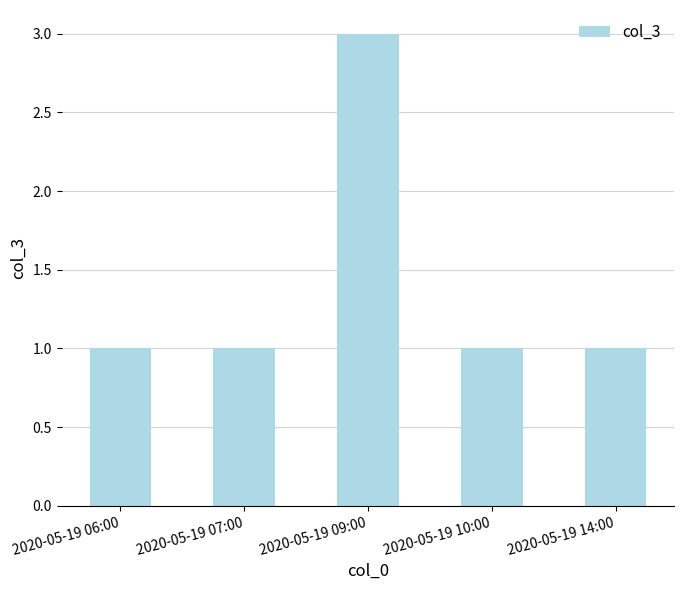

How many series are shown in this chart?

1